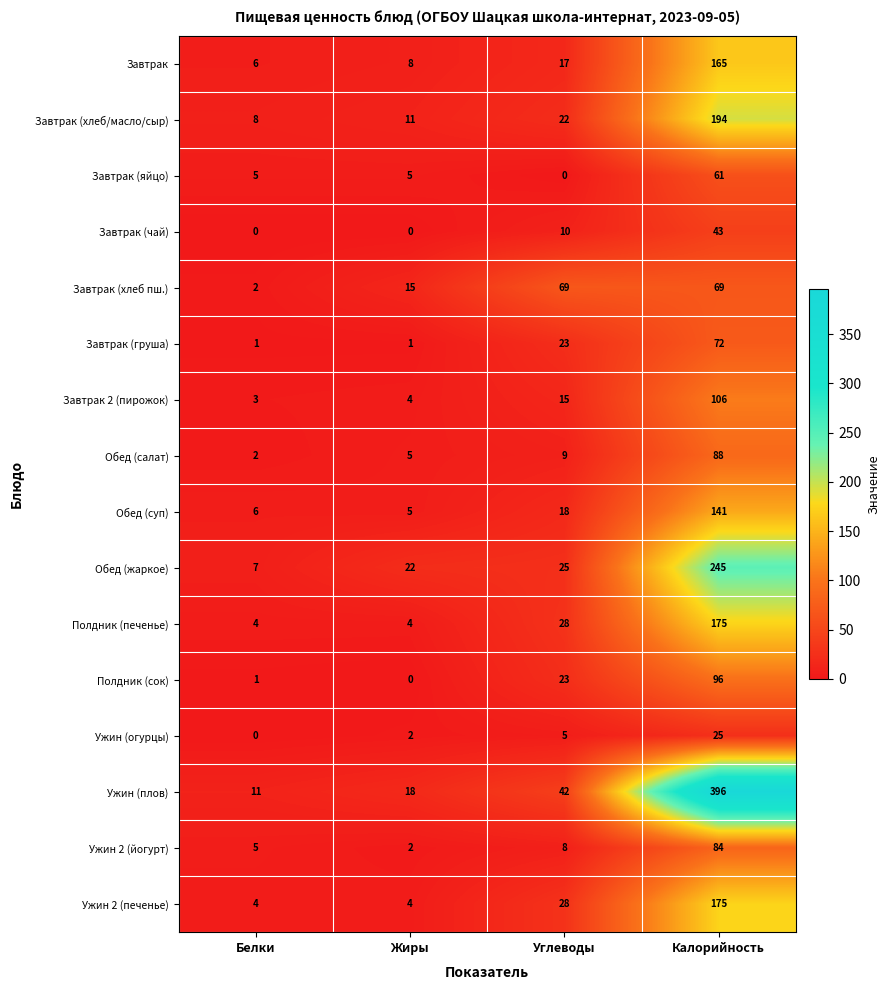

Which series has the largest range (max minus min)?

Ужин (плов)